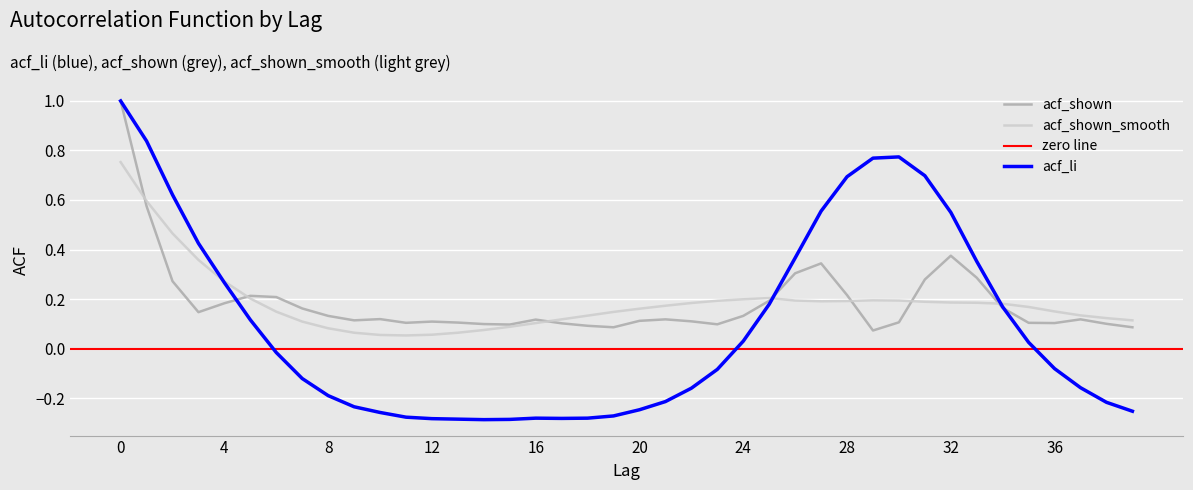

What is the smallest value displayed?

-0.3